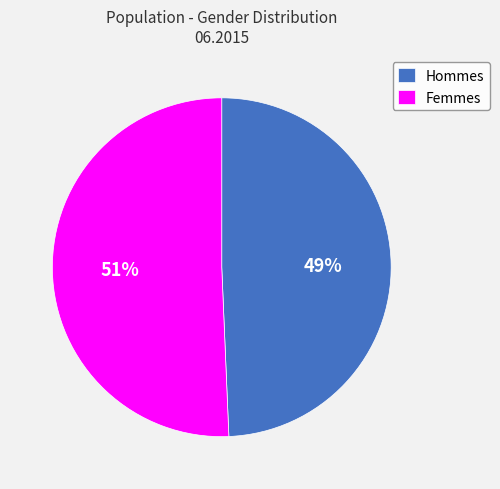

What percentage is the Femmes slice, to the nearest percent?

51%